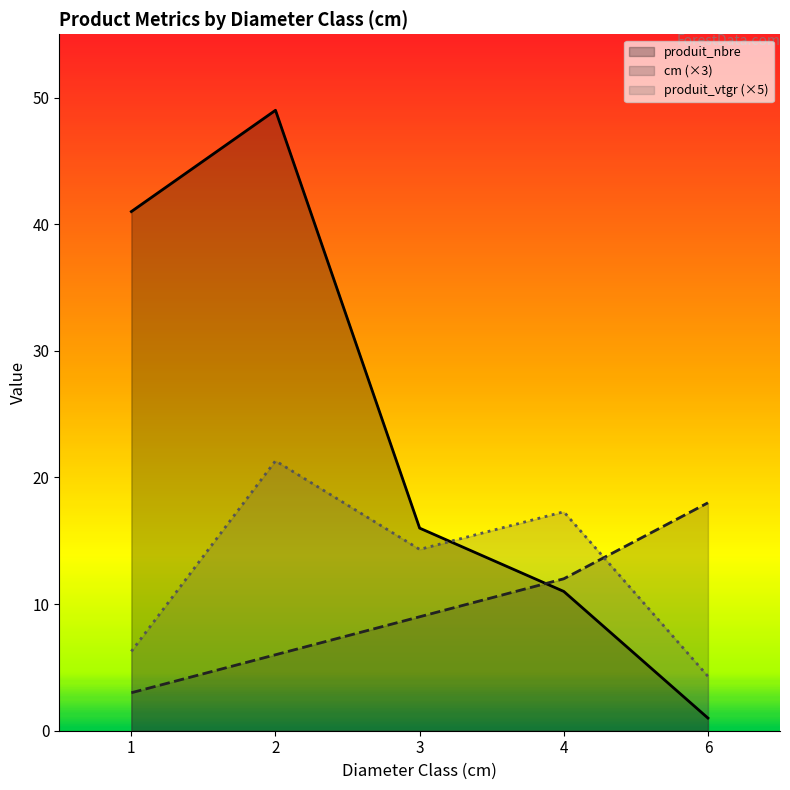

Where do produit_nbre and cm first cross each other?

3 and 4